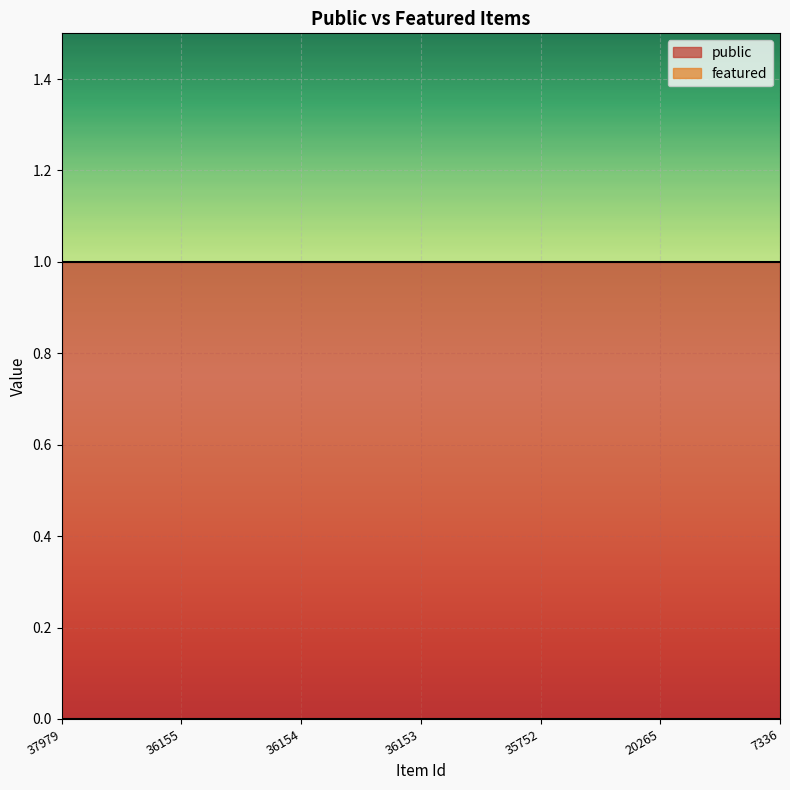

List the labels in order of featured value, smallest first.

37979, 36155, 36154, 36153, 35752, 20265, 7336